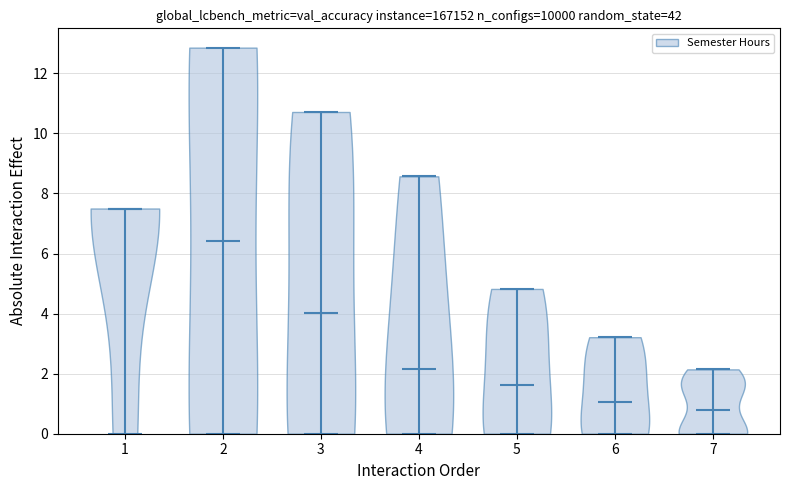

What is the lowest point the violin at x = 7 reaches on the y-axis? The values are not printed on the chart, so give them approximately, as read against the axis.

0.0